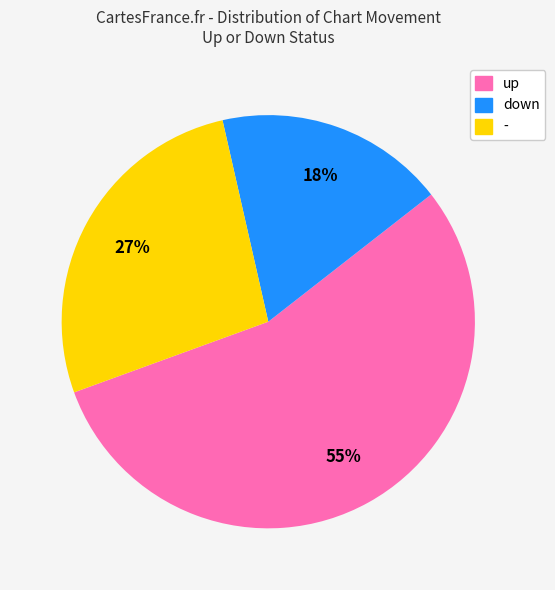

To the nearest percent, what portion does down represent?

18%